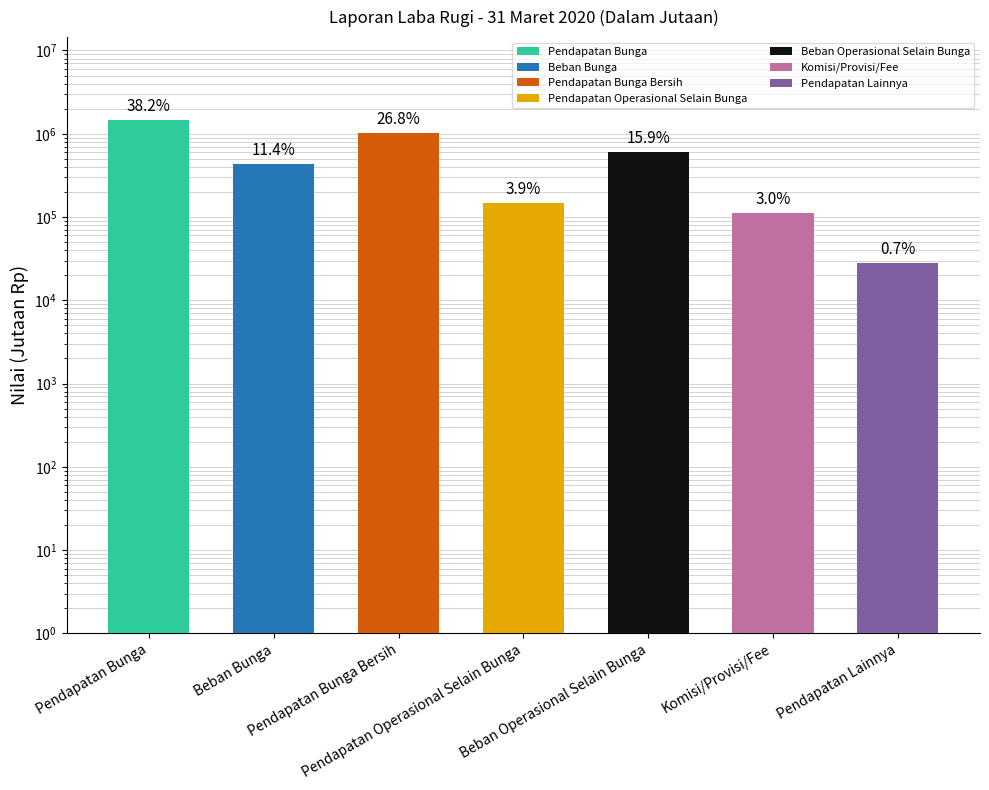

At which label is the value closest to 738153?

Beban Operasional Selain Bunga